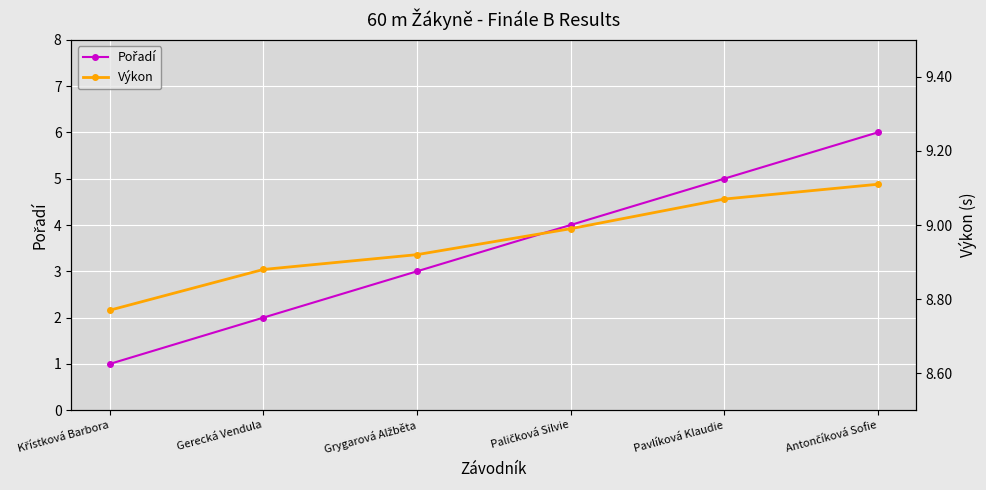

List the series in order of their peak value, highest first.

Výkon, Pořadí